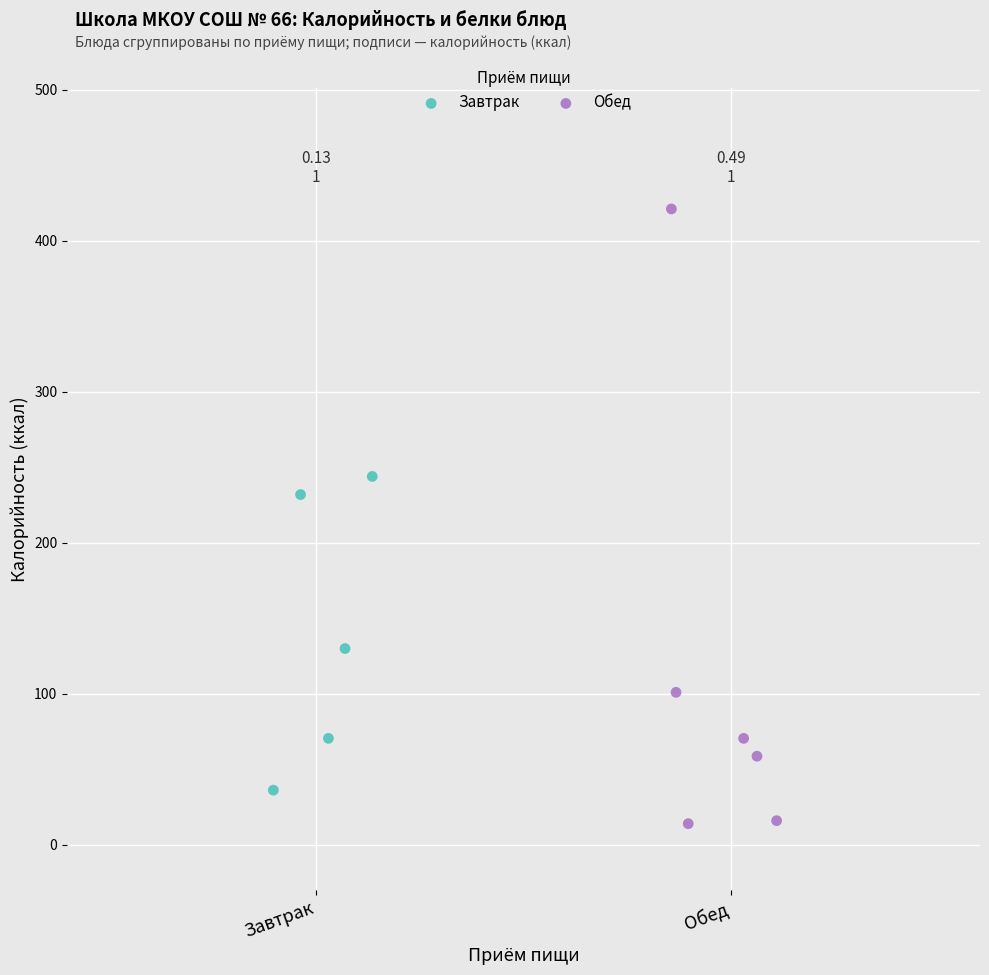

What are all the series names shown in the legend?

Завтрак, Обед